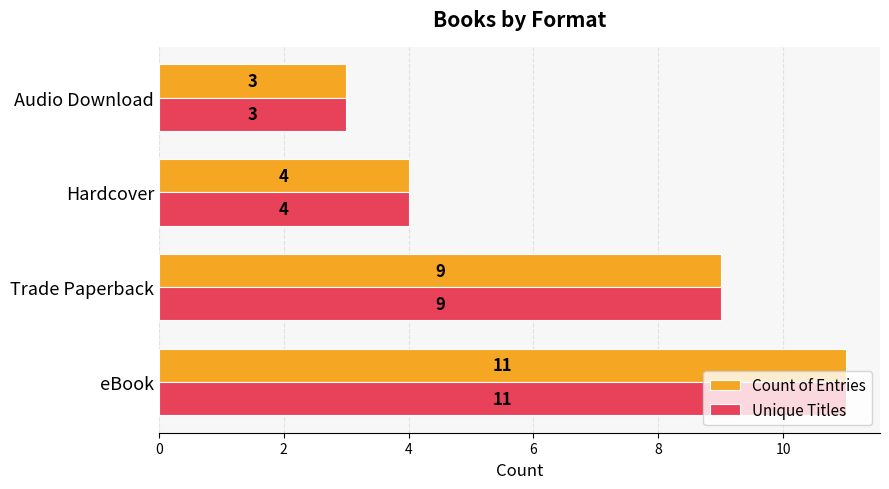

What is the maximum value for Count of Entries?

11